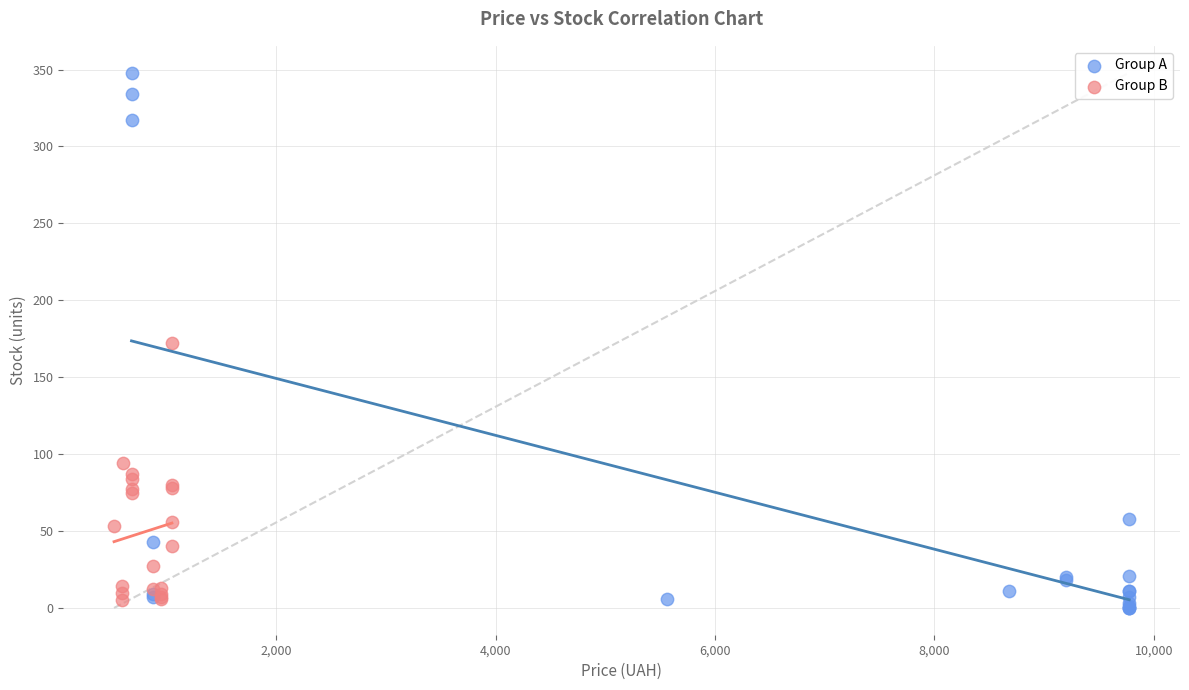

Which series contains the lowest Y value?

Group A